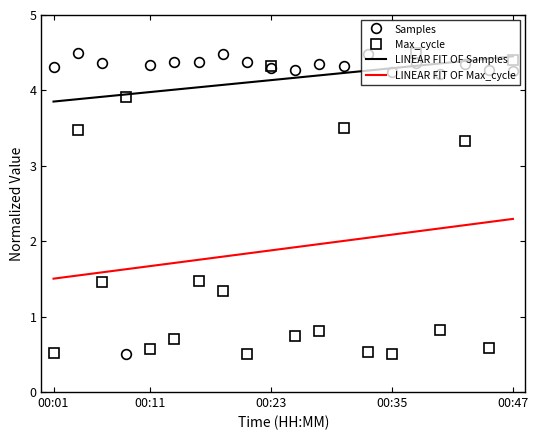

What is the minimum value for LINEAR FIT OF Max_cycle?

1.5